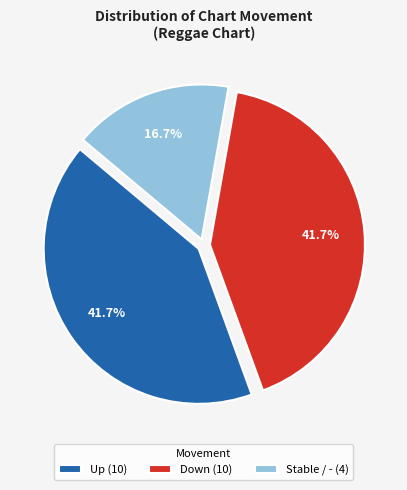

What is the smallest slice in the pie chart?

Stable / - (4)